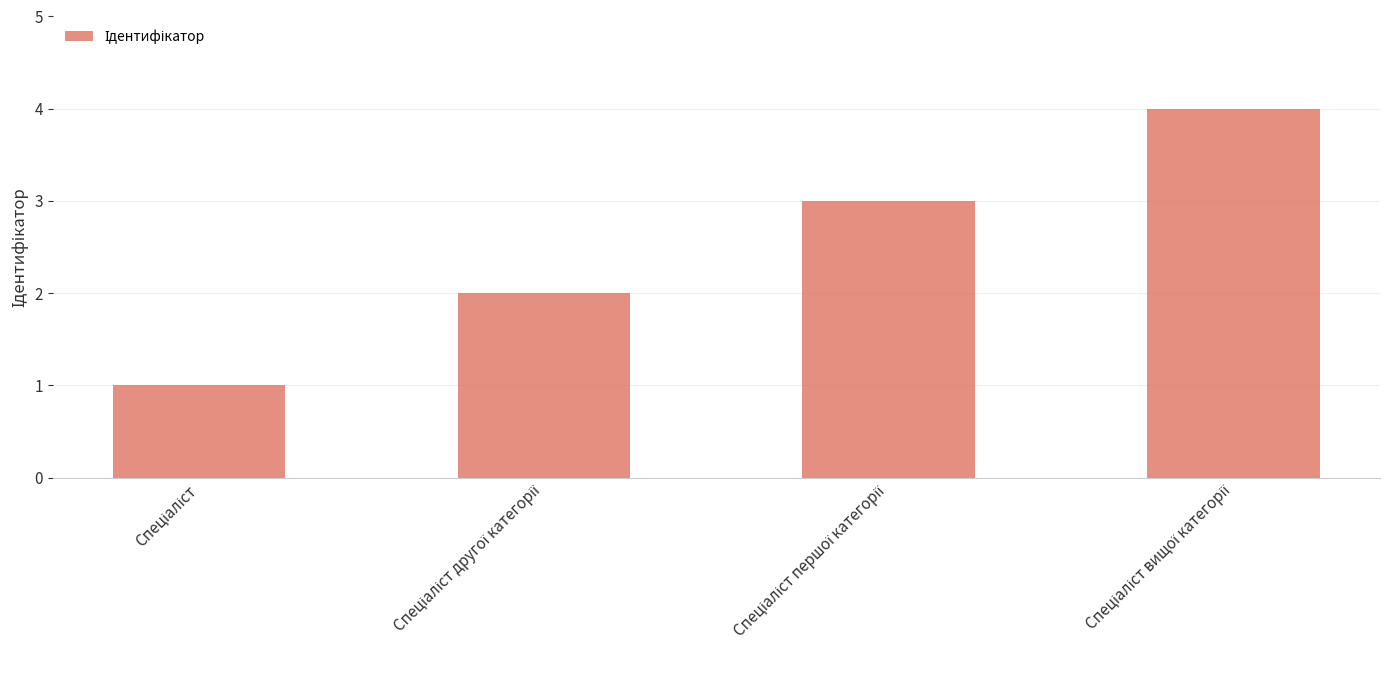

What is the sum of all values?

10